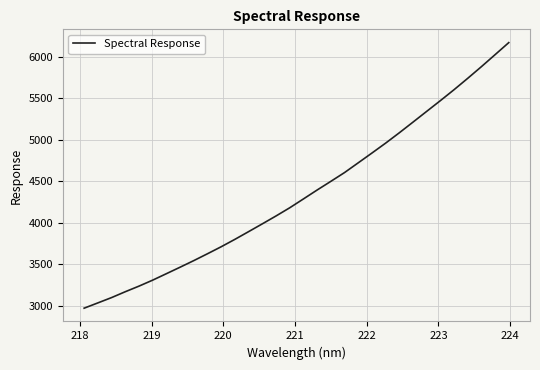

True or false: the data has more than 0 interior local peaks.

False